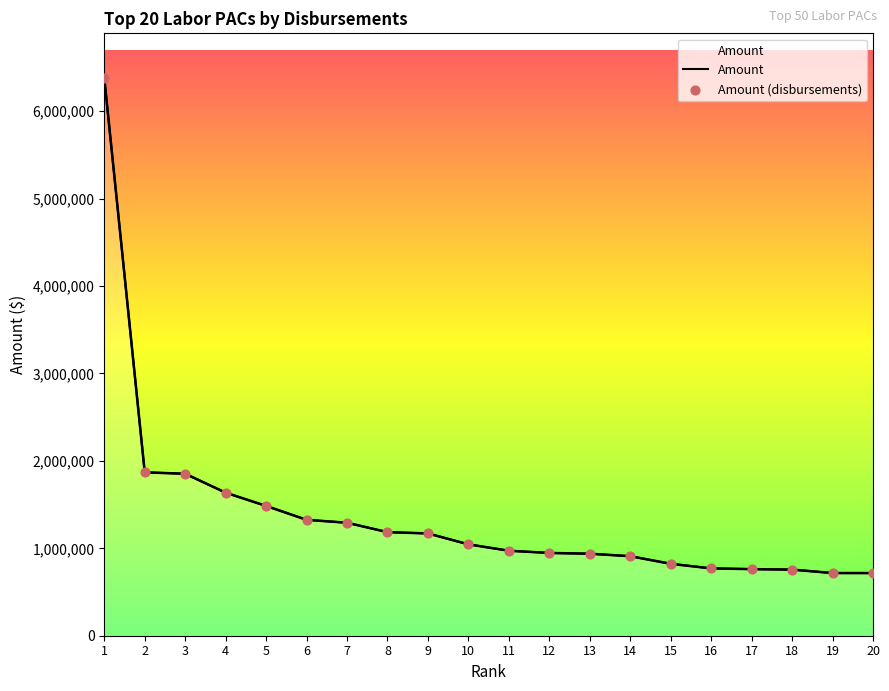

At how many categories does at least one series exceed 2843123?

1